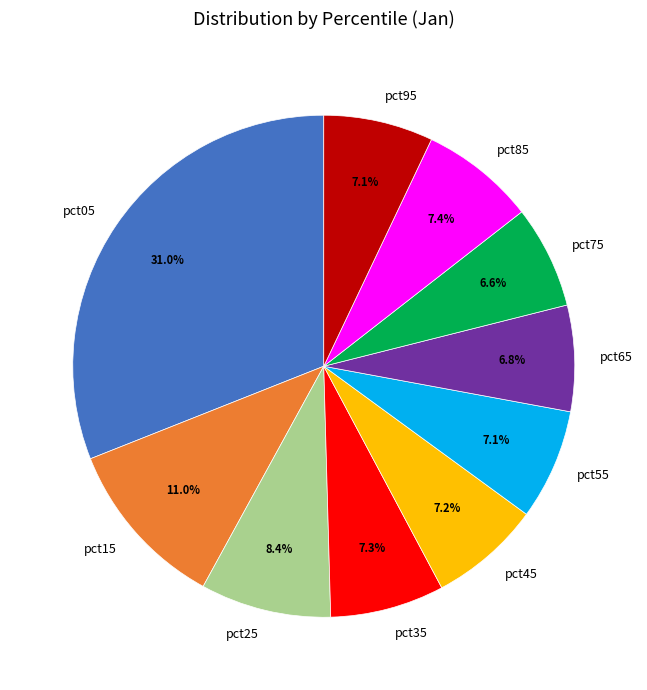

The pct75 slice represents 7% of the pie. True or false?

True